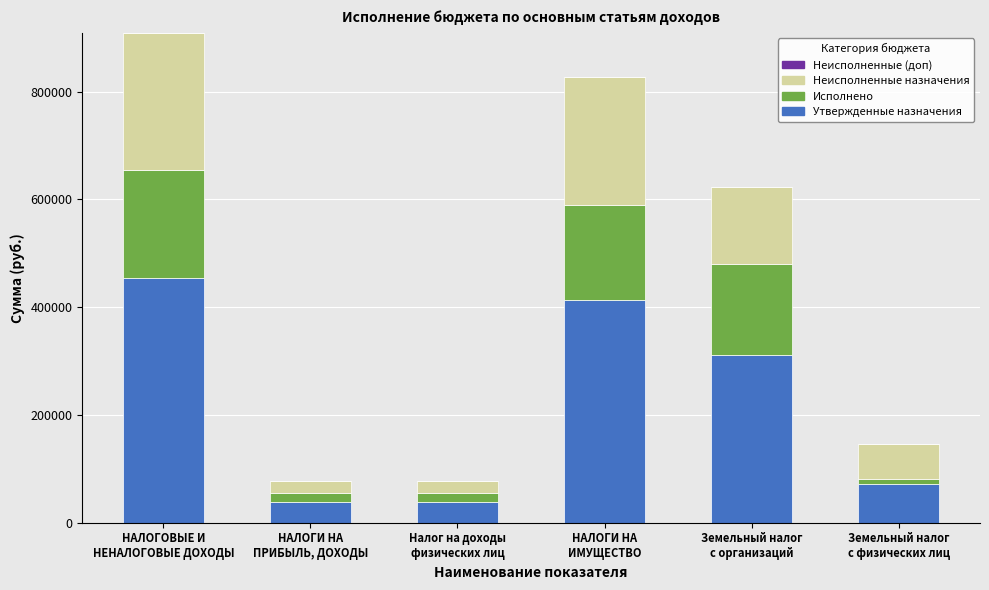

What is the average value of the Утвержденные назначения series?

221423.3